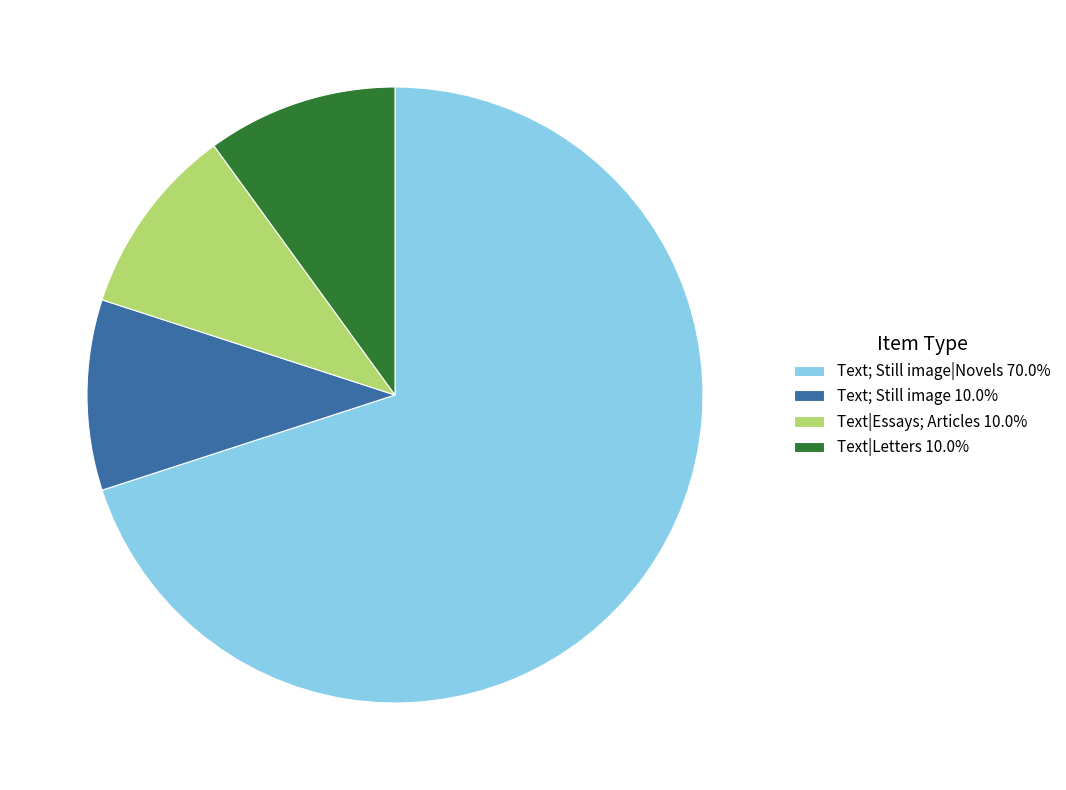

How many slices are in this pie chart?

4